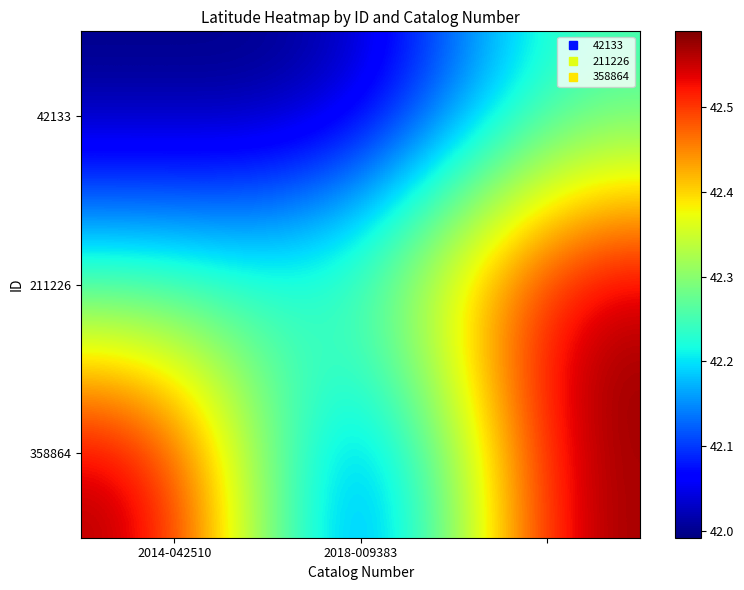

At how many categories does at least one series exceed 42?

3